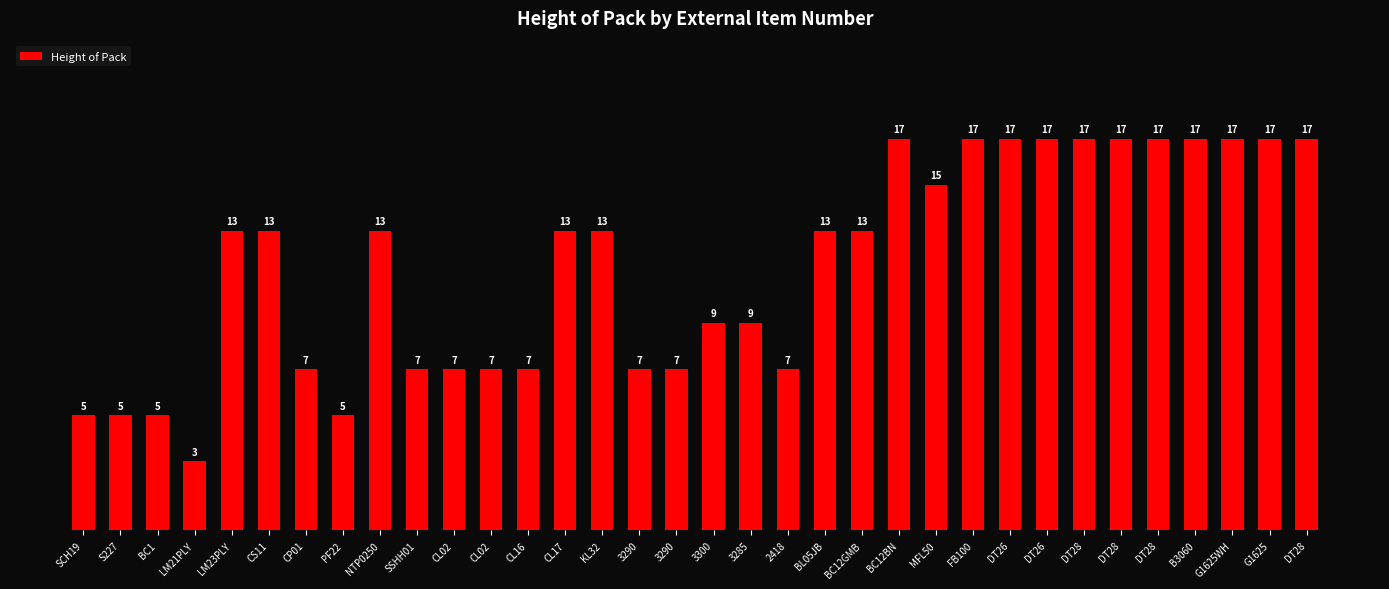

What is the change in value from SCH19 to CL16?

+2